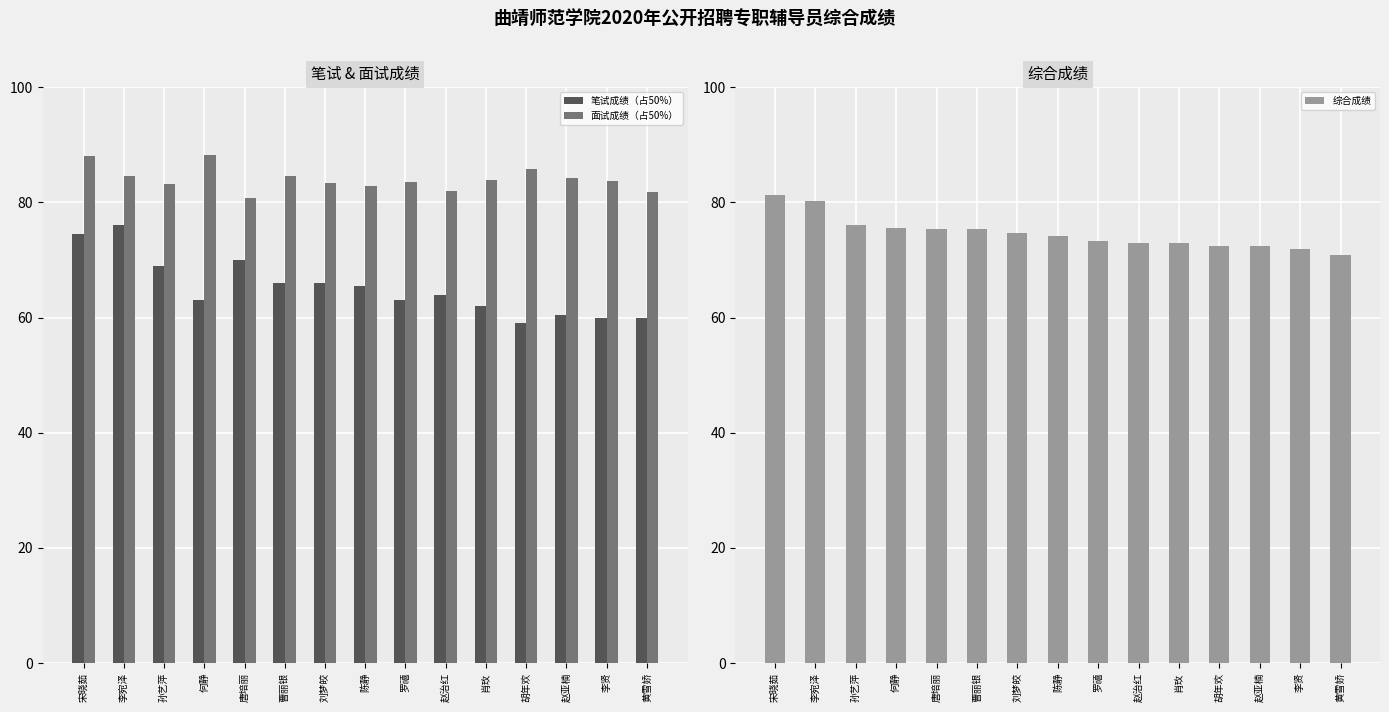

What are all the series names shown in the legend?

笔试成绩（占50%）, 面试成绩（占50%）, 综合成绩